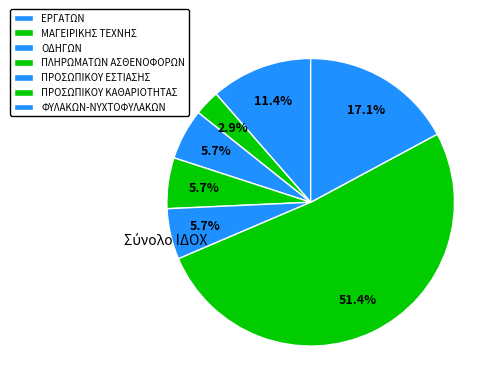

How many slices are in this pie chart?

7